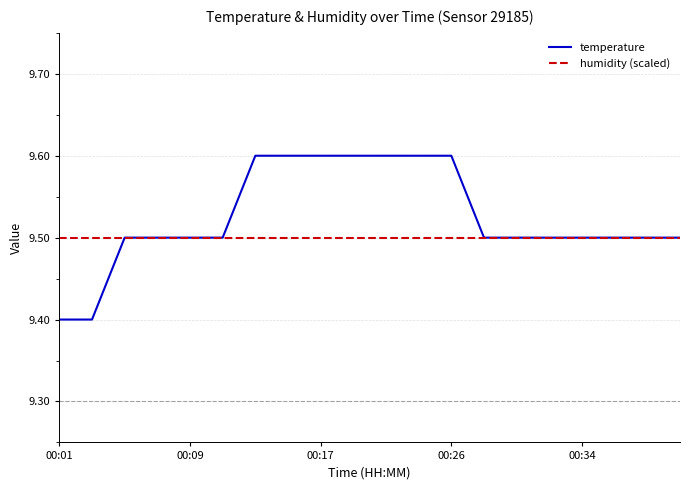

Rank the series by their average value, from lowest to highest.

humidity (scaled), temperature